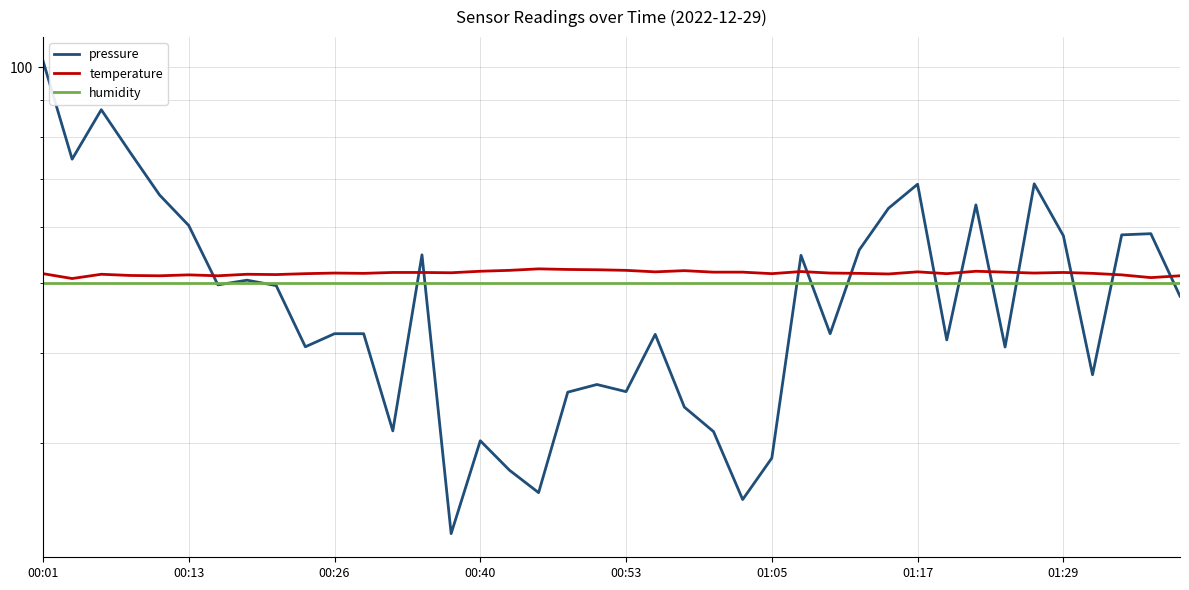

What position from the right is 33?

7